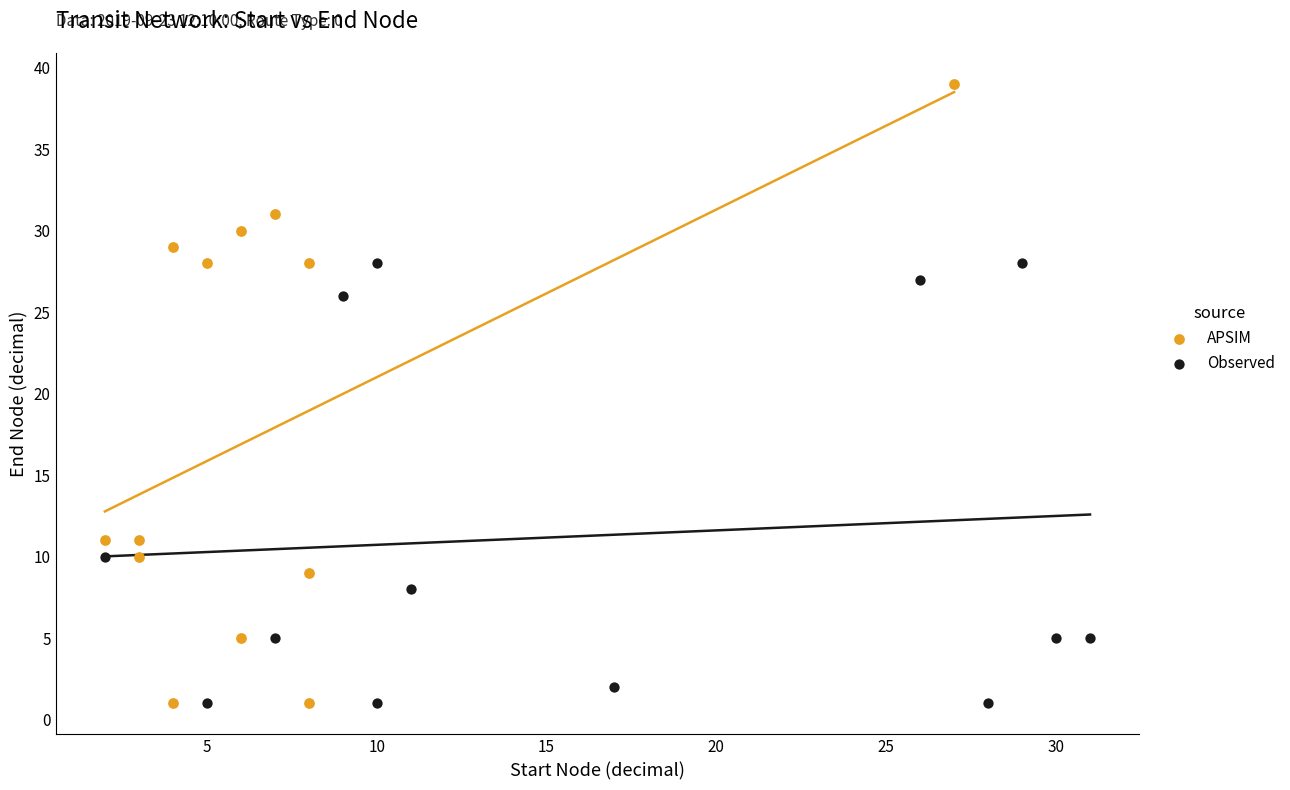

Which series contains the highest Y value?

APSIM